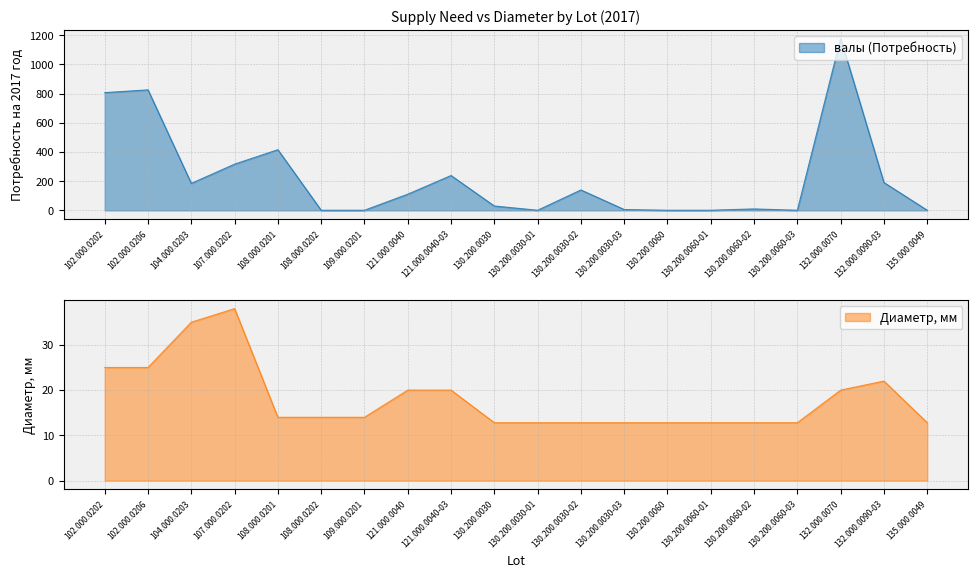

Reading right to left, extract all data points from this chart.

валы (Потребность): 1.0	191.0	1179.0	1.0	10.0	1.0	1.0	6.0	140.0	1.0	30.0	239.0	111.0	1.0	1.0	416.0	317.0	185.0	826.0	807.0
Диаметр, мм: 12.8	22.0	20.0	12.8	12.8	12.8	12.8	12.8	12.8	12.8	12.8	20.0	20.0	14.0	14.0	14.0	38.0	35.0	25.0	25.0